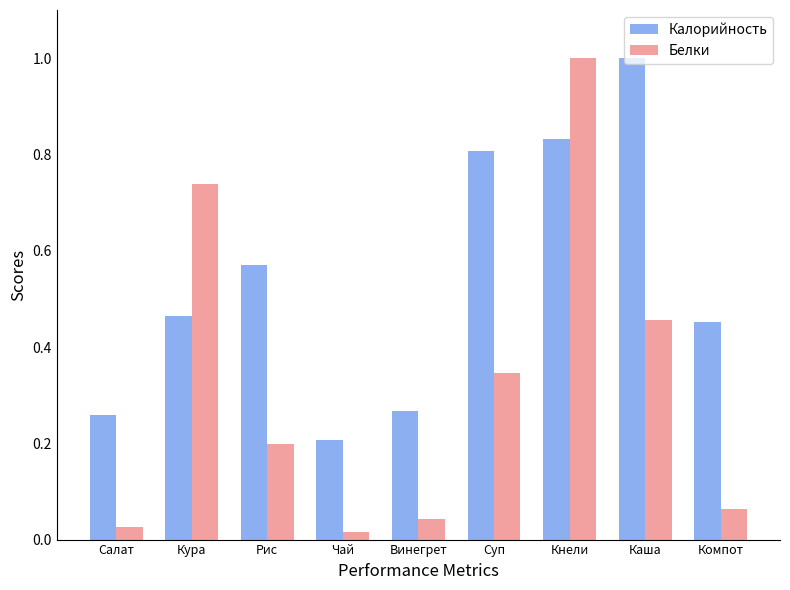

What is the maximum value for Белки?

1.0